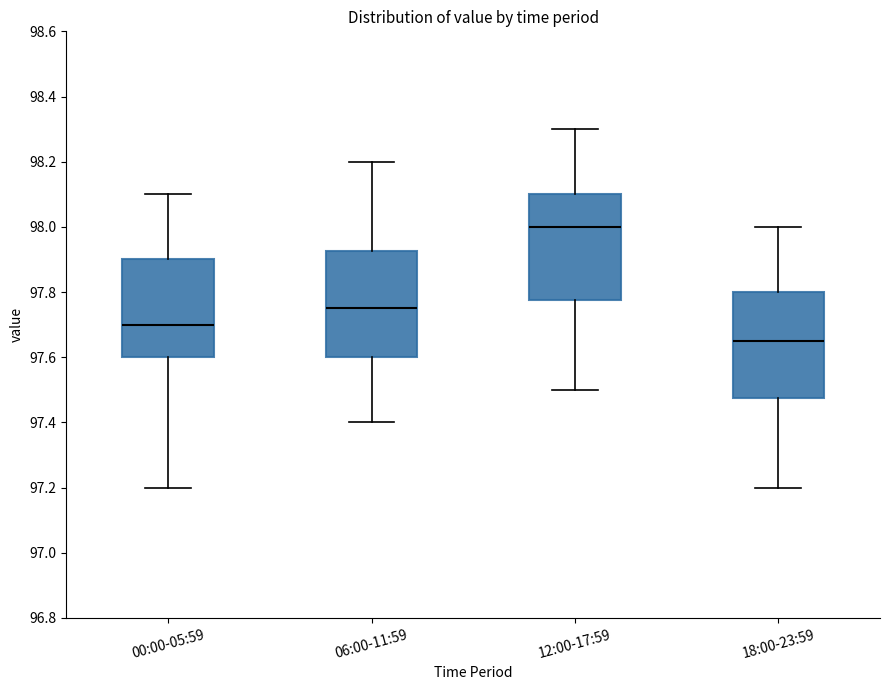

Where does the lower whisker of the box for 12:00-17:59 end on the y-axis? The values are not printed on the chart, so give them approximately, as read against the axis.

97.50